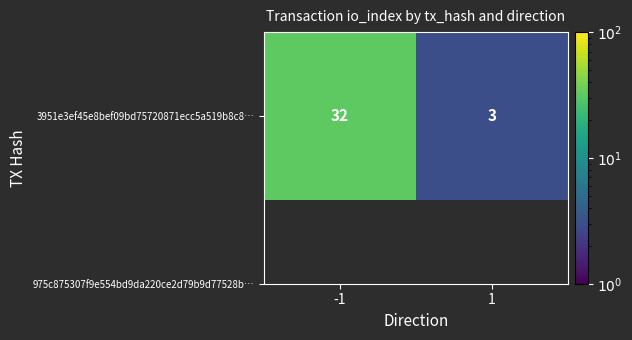

Reading left to right, list all the values displayed in this chart.

-1=32	1=3